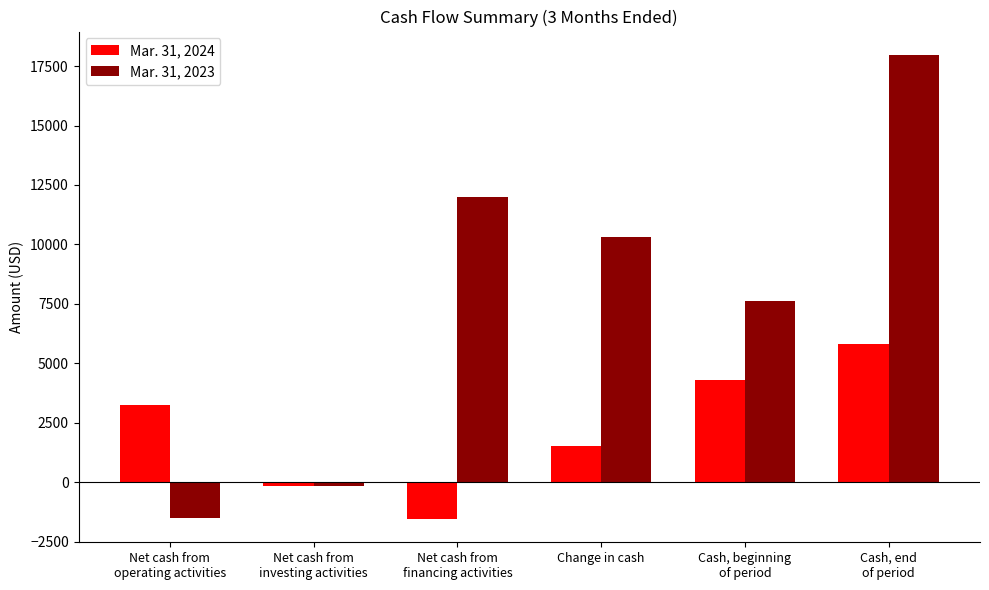

Which label corresponds to the largest value in the chart?

Cash, end
of period